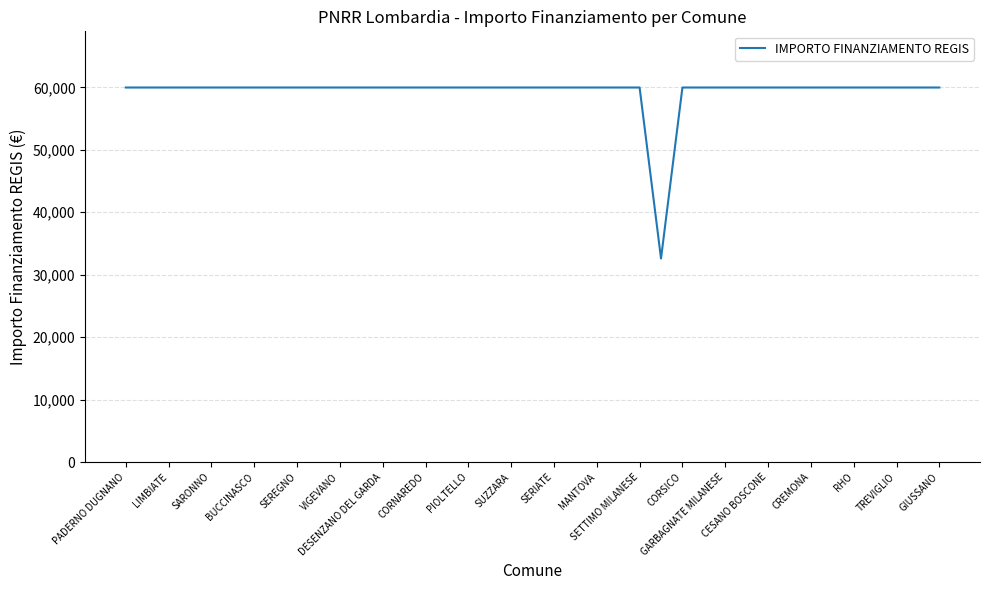

What is the difference between the maximum and minimum values?

27377